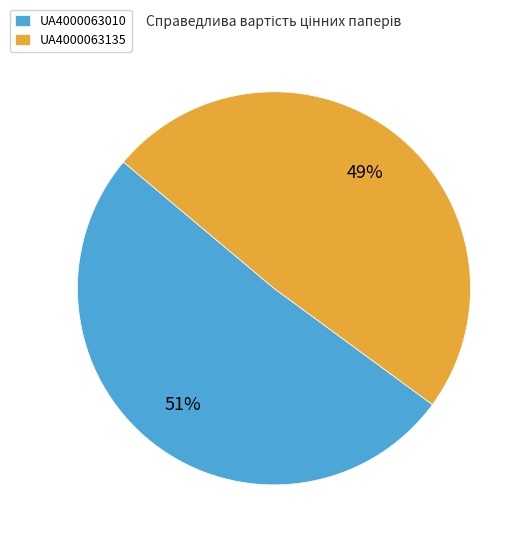

Is UA4000063135 the majority of the pie?

No